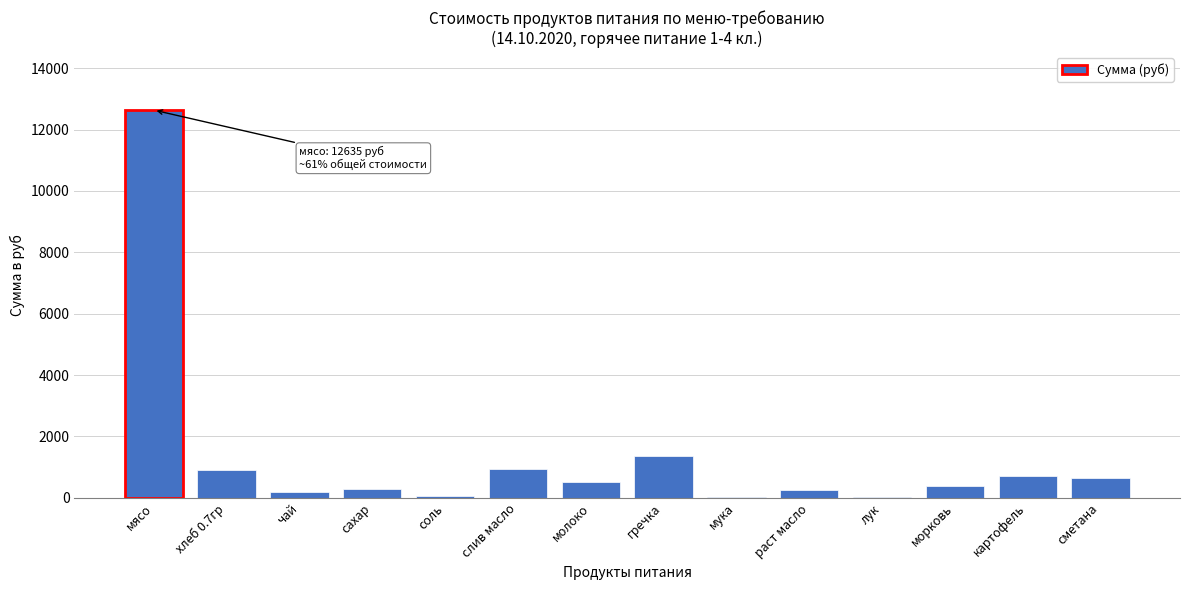

What is the sum of all values?

18945.2